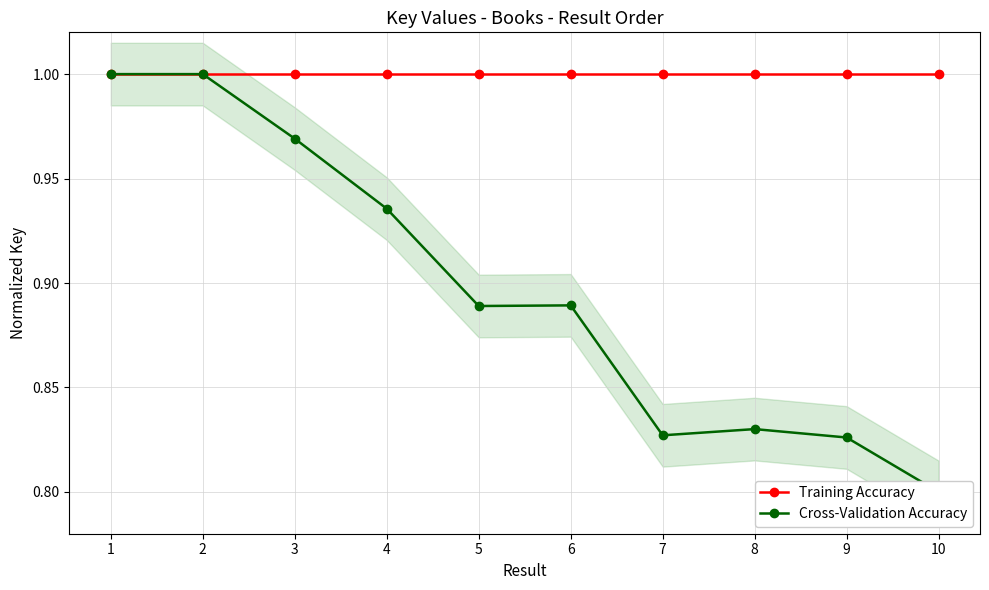

Which series has the largest range (max minus min)?

Cross-Validation Accuracy